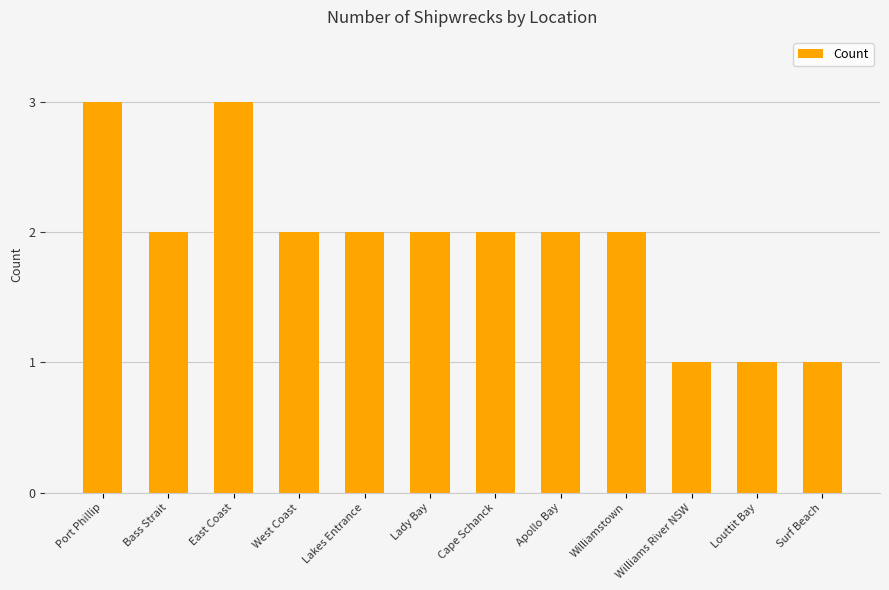

Which has a higher value, Apollo Bay or Surf Beach?

Apollo Bay